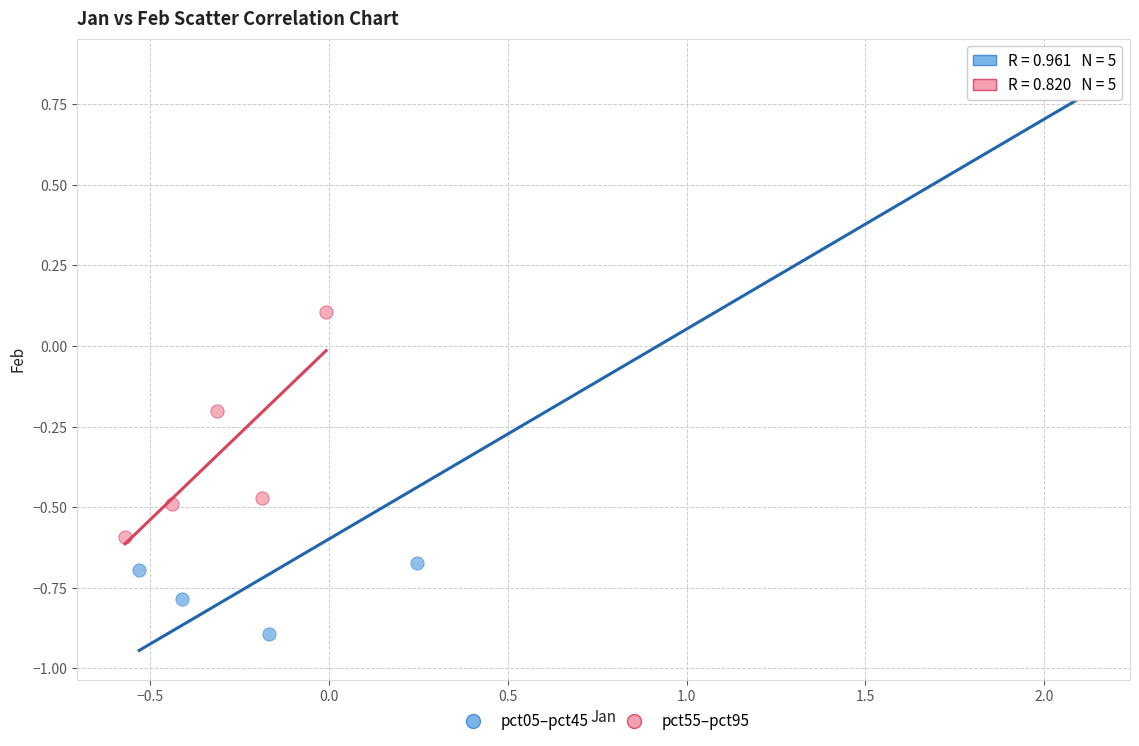

Which series has the largest Y range (max minus min)?

pct05–pct45